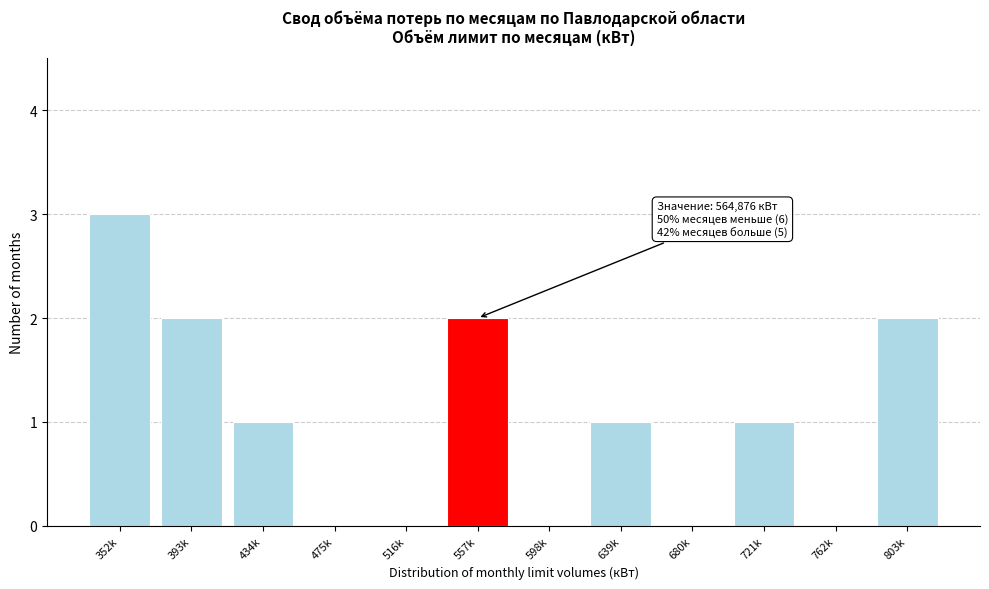

Reading left to right, what are all the values shown in this chart?

352k=3	393k=2	434k=1	475k=0	516k=0	557k=2	598k=0	639k=1	680k=0	721k=1	762k=0	803k=2